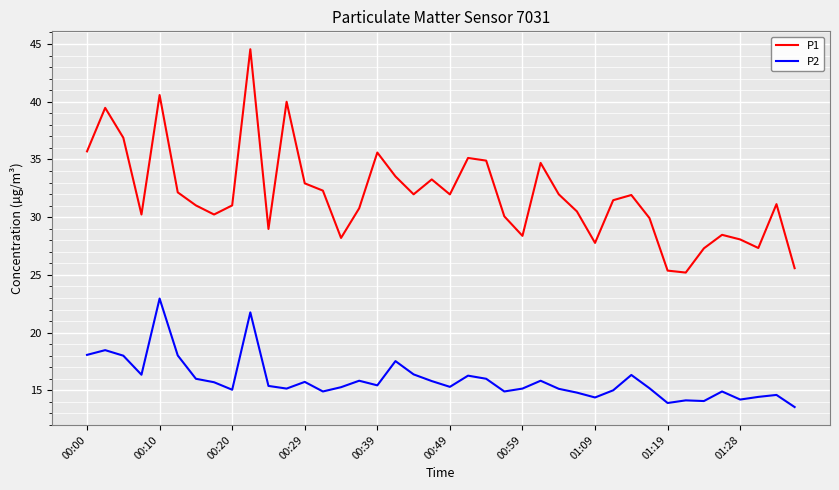

What is the difference between the maximum and minimum values in the P2 series?

9.4